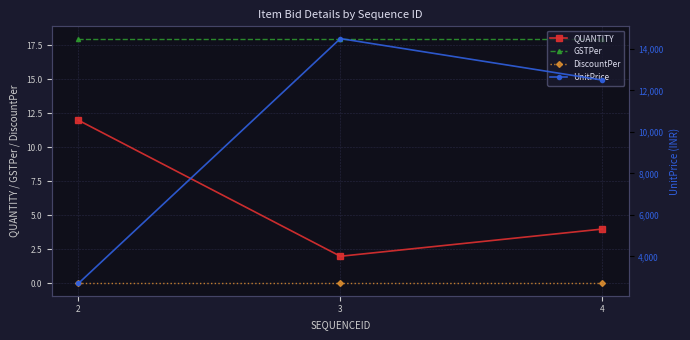

Reading left to right, transcribe all the data shown in this chart.

QUANTITY: 2=12	3=2	4=4
GSTPer: 2=18	3=18	4=18
DiscountPer: 2=0	3=0	4=0
UnitPrice: 2=2700	3=14500	4=12500